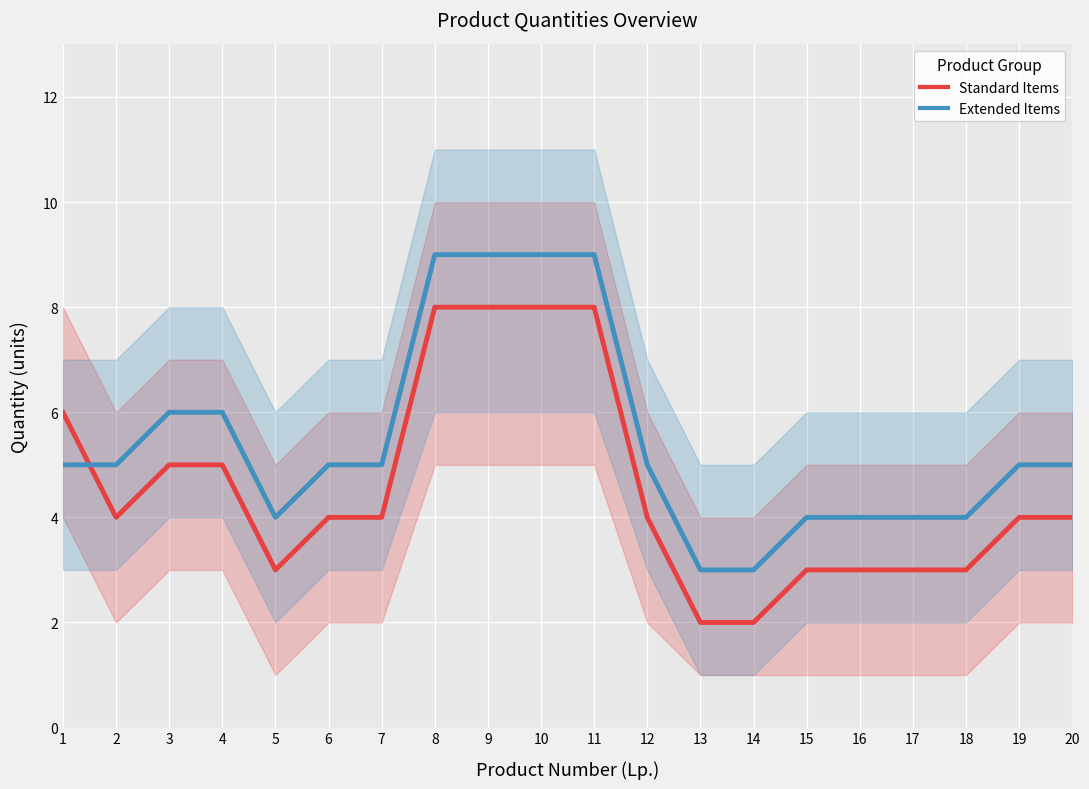

In Extended Items, how many points are lower than both neighbors (excluding endpoints)?

1